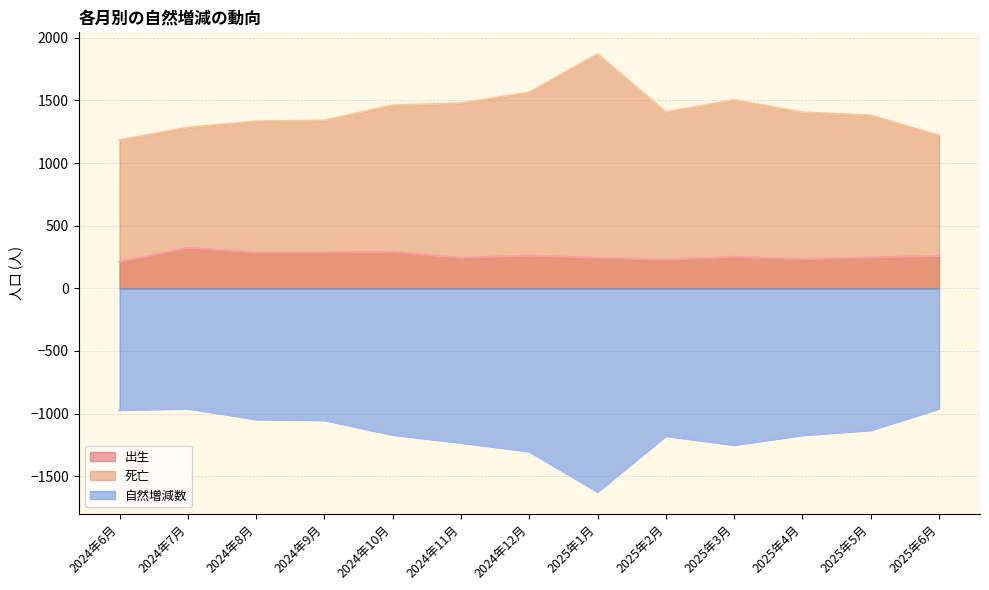

True or false: 死亡 and 出生 intersect in this chart.

False